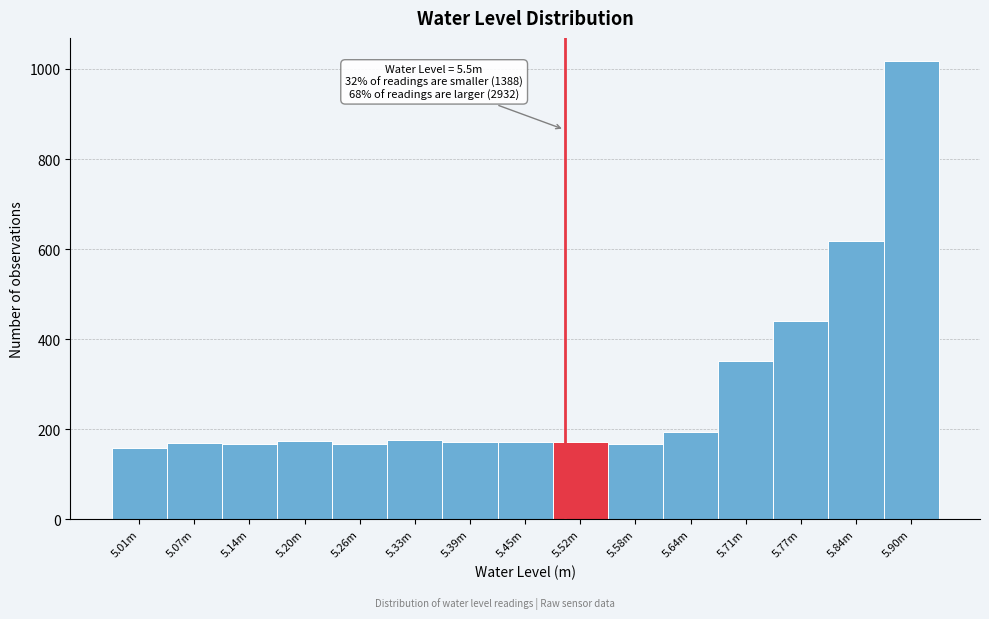

What is the value of the 15th bar from the left?

1018